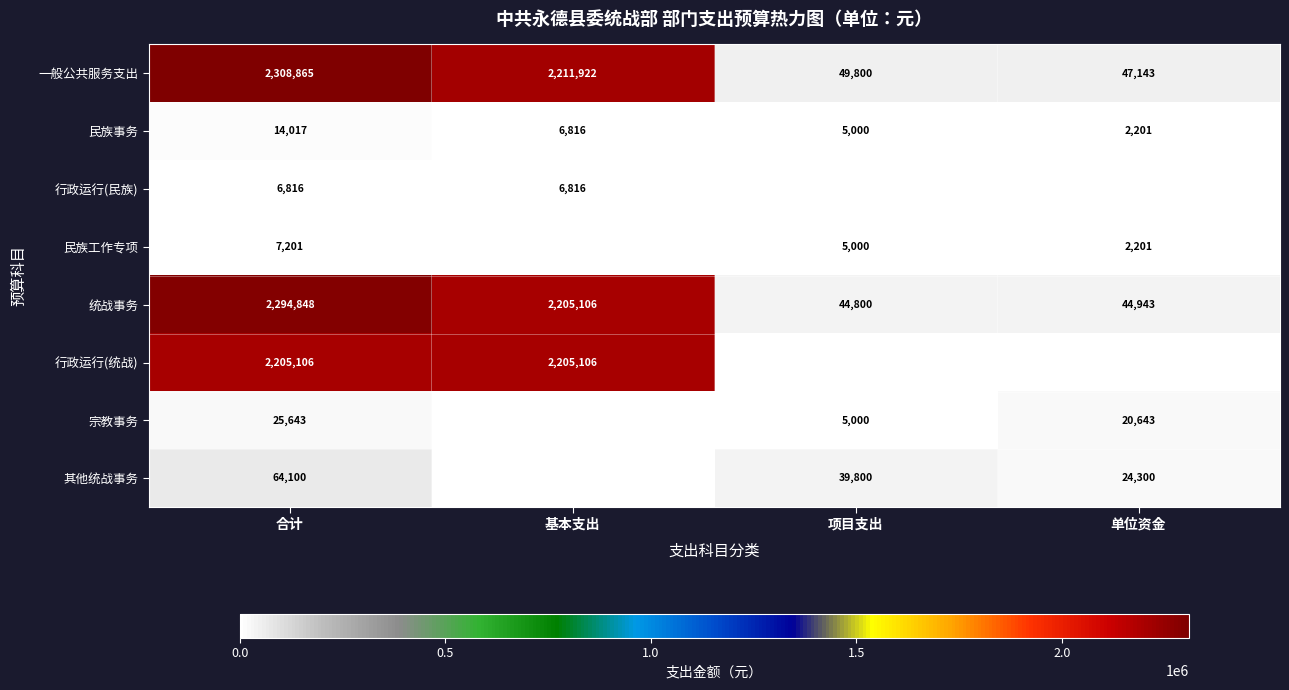

What is the sum of the 其他统战事务 values at 合计 and 项目支出?

103900